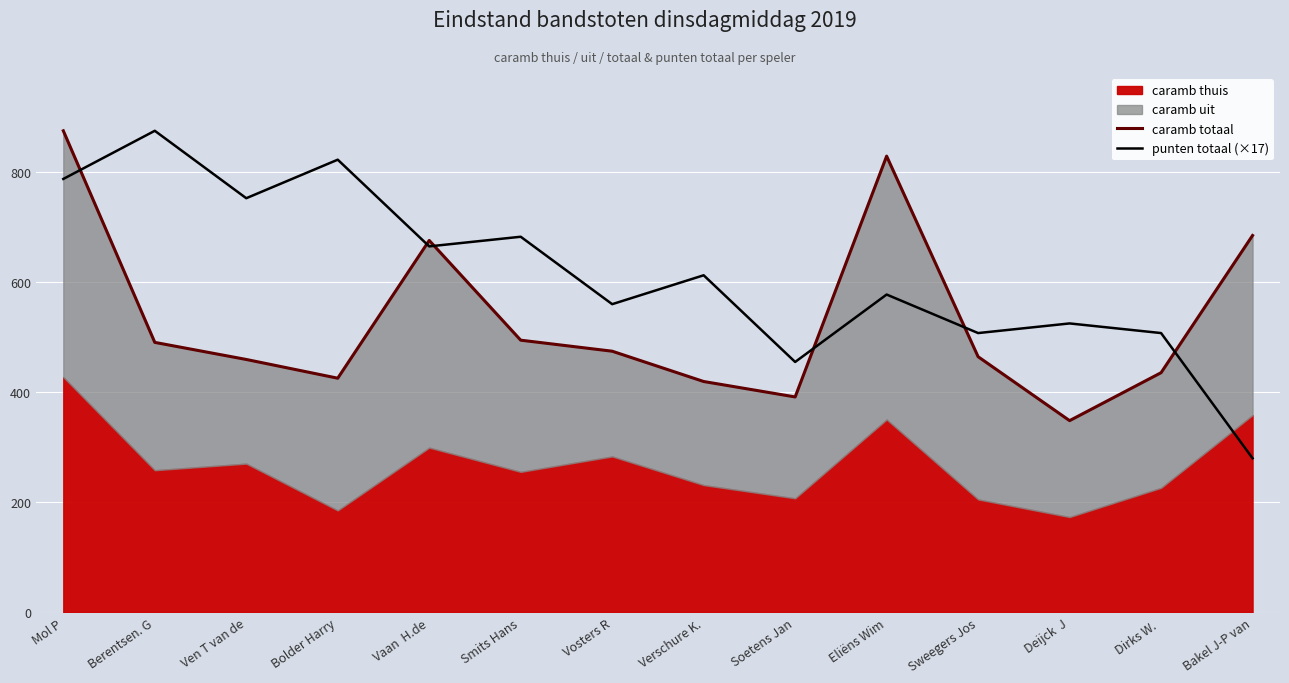

What is the difference between the punten totaal (×17) values at Dirks W.  and Mol P?

279.7